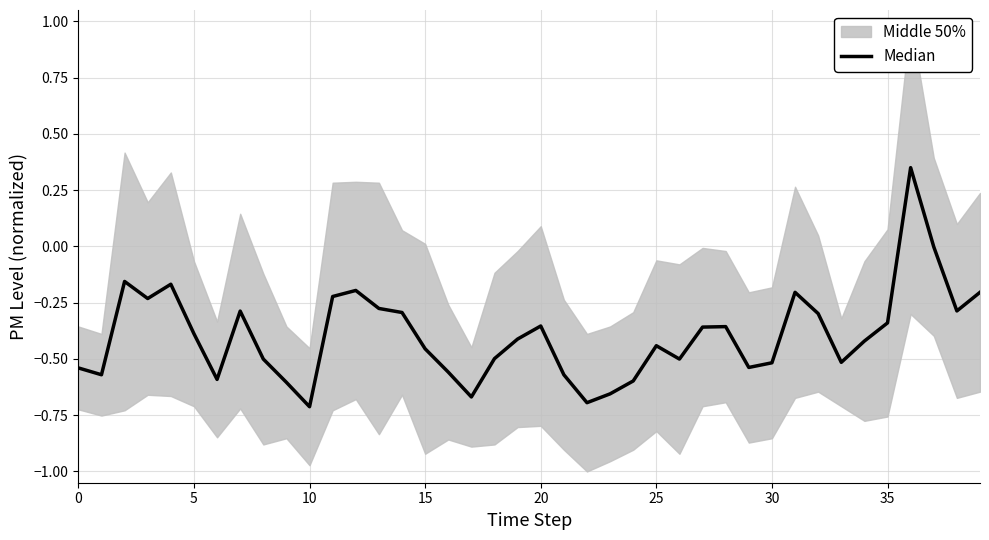

Reading left to right, what are all the values shown in this chart?

-0.5	-0.6	-0.2	-0.2	-0.2	-0.4	-0.6	-0.3	-0.5	-0.6	-0.7	-0.2	-0.2	-0.3	-0.3	-0.5	-0.6	-0.7	-0.5	-0.4	-0.4	-0.6	-0.7	-0.7	-0.6	-0.4	-0.5	-0.4	-0.4	-0.5	-0.5	-0.2	-0.3	-0.5	-0.4	-0.3	0.3	-0.0	-0.3	-0.2